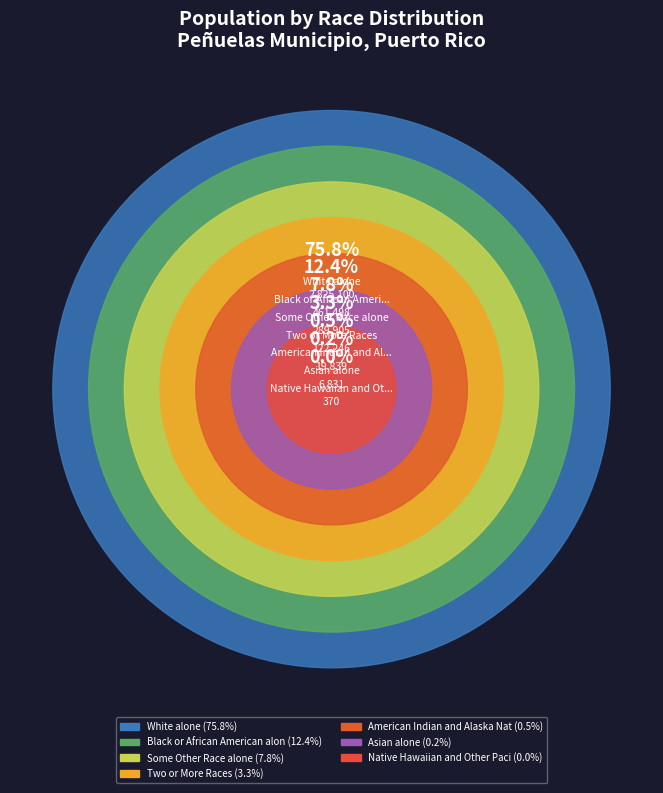

Count the number of slices in the pie.

7